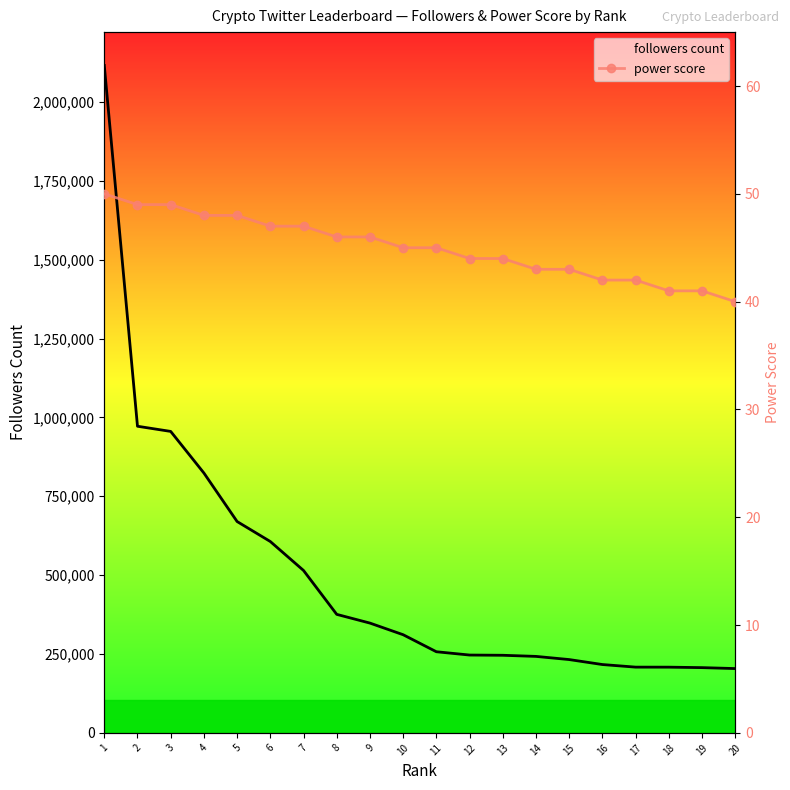

At 8, list the series in order from smallest to largest.

power score, followers count